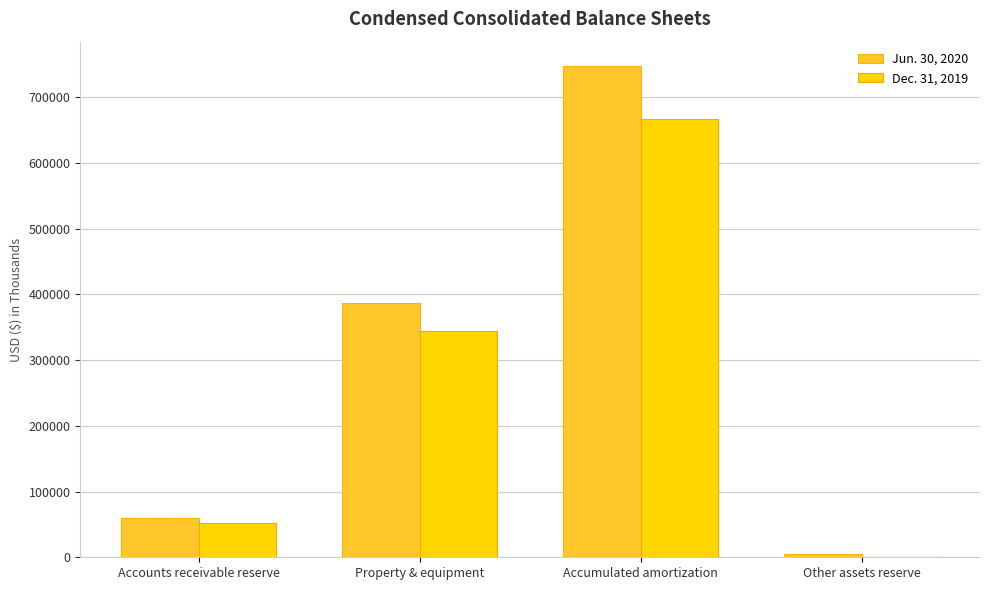

Which category has the highest value across all series?

Accumulated amortization